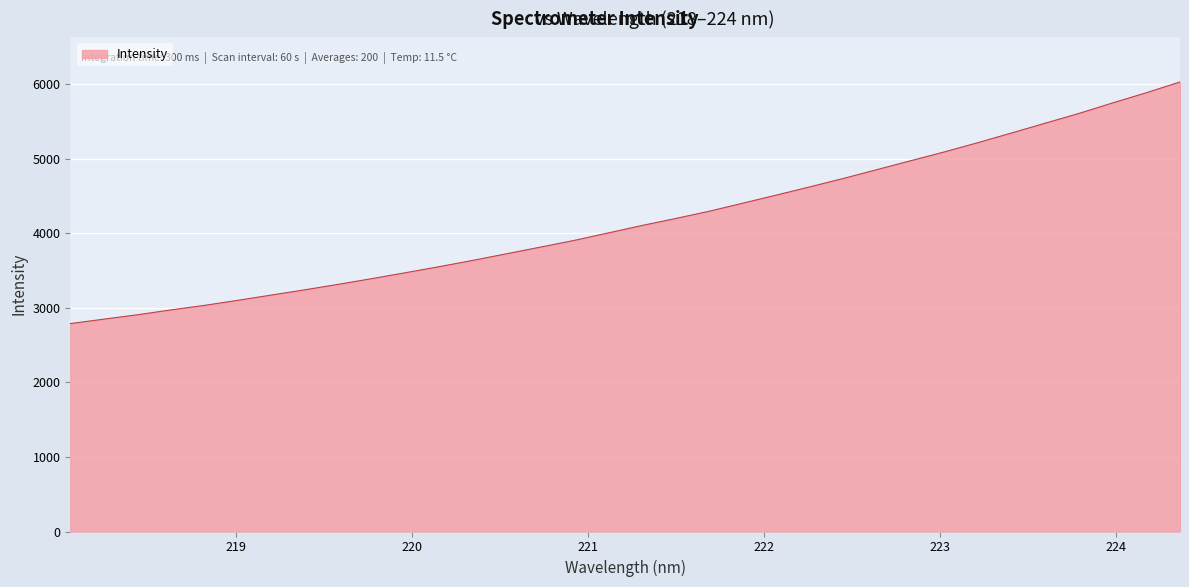

What is the difference between the maximum and minimum values?

3241.6